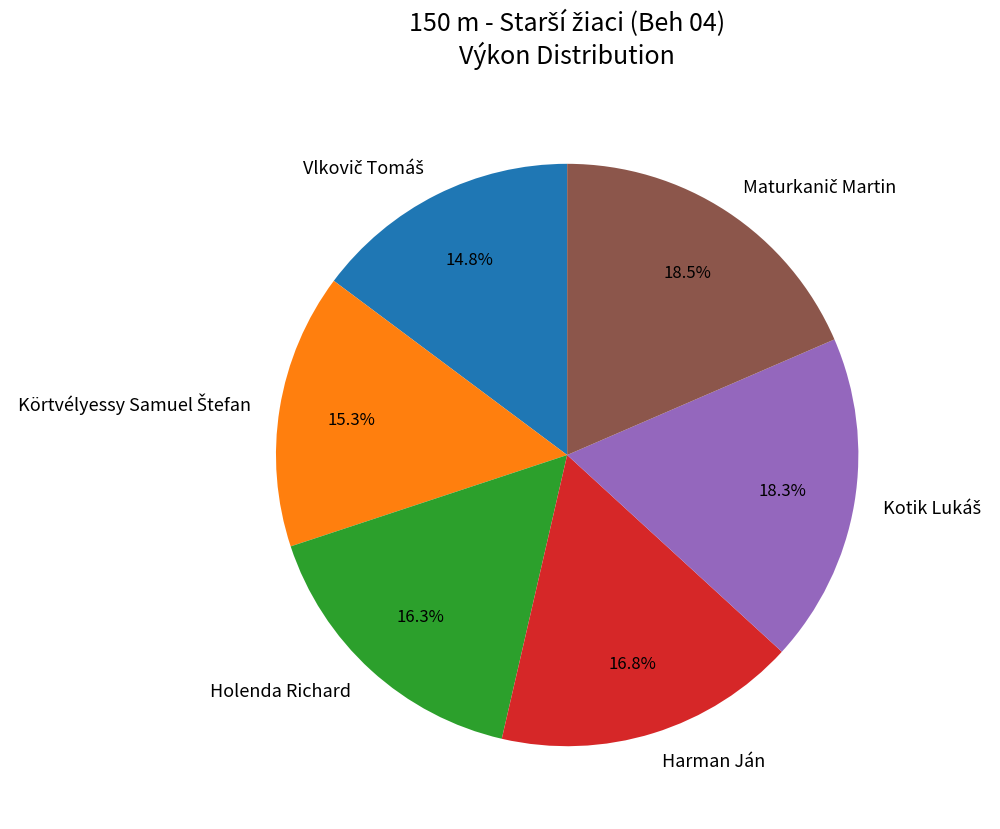

What percentage is NOT represented by Harman Ján?

83.2%